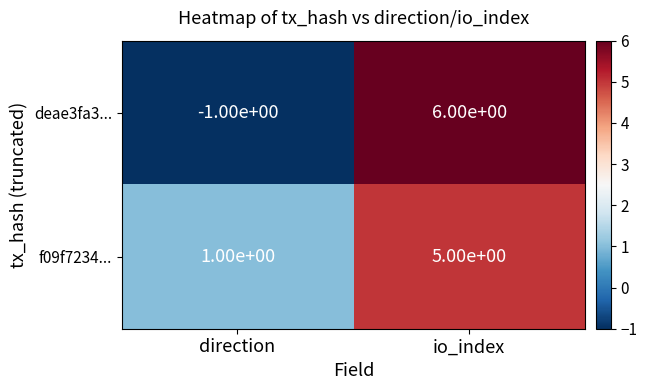

What is the smallest value displayed?

-1